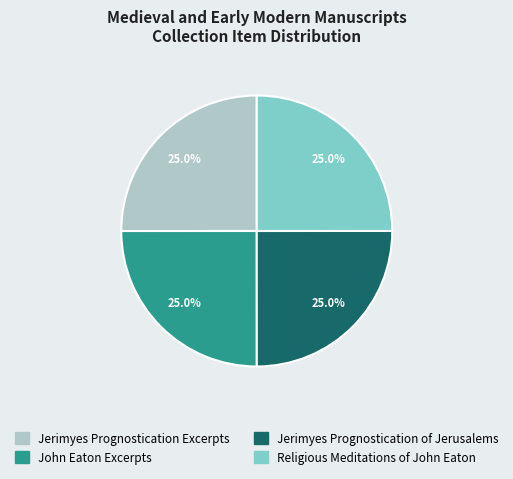

Combined, what portion of the pie is Religious Meditations of John Eaton and Jerimyes Prognostication of Jerusalems?

50.0%